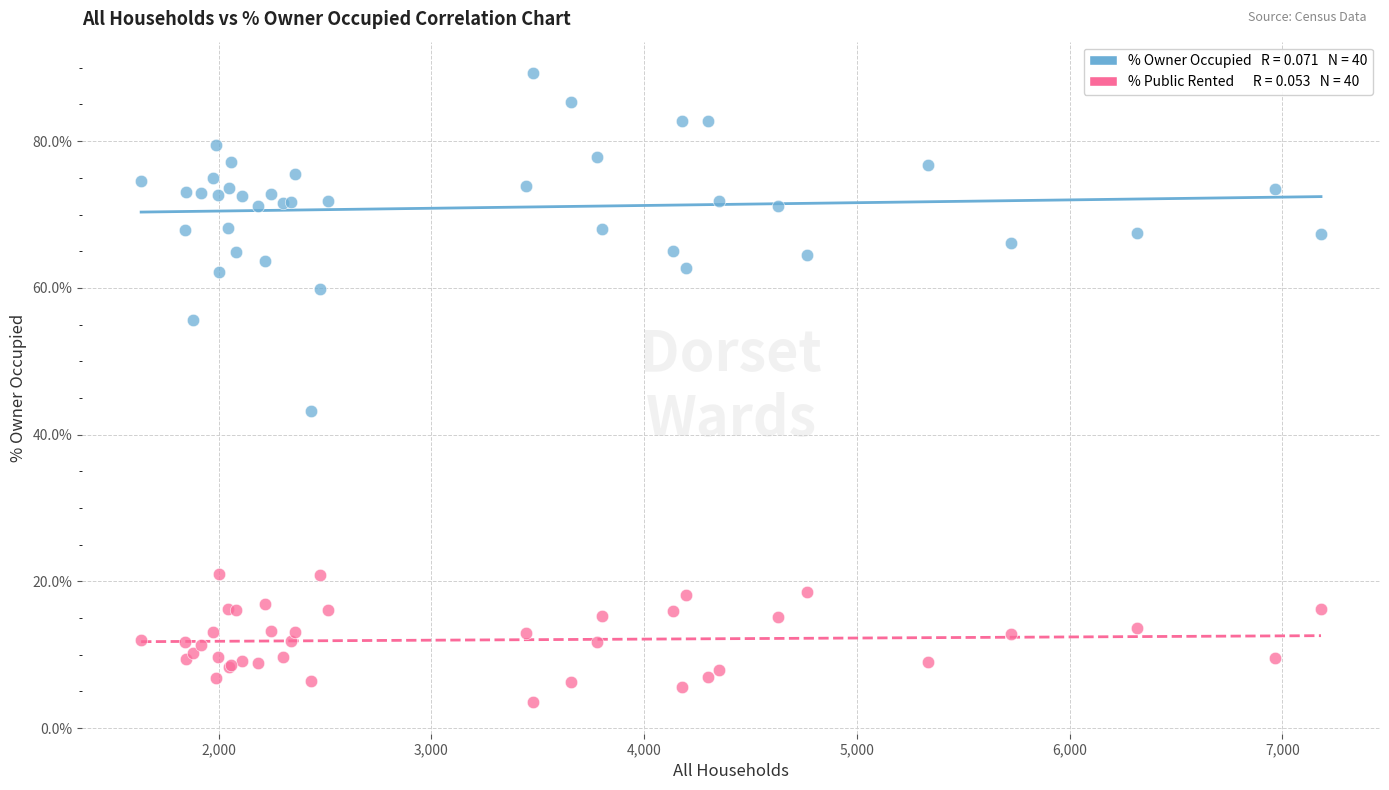

Across all series, what Y value is closest to 46?

43.2